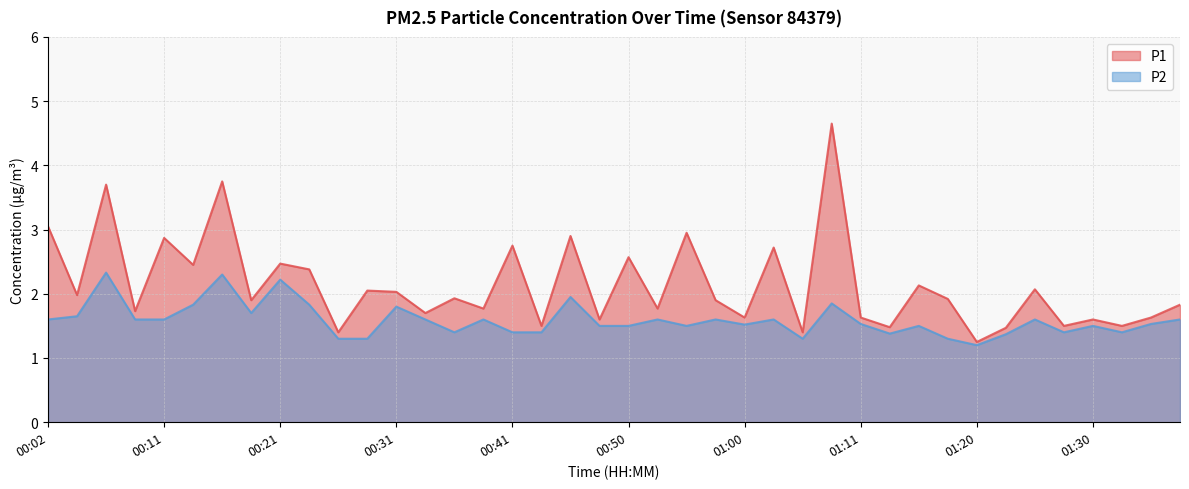

The value of P1 at 01:05 is 2.2. True or false?

False